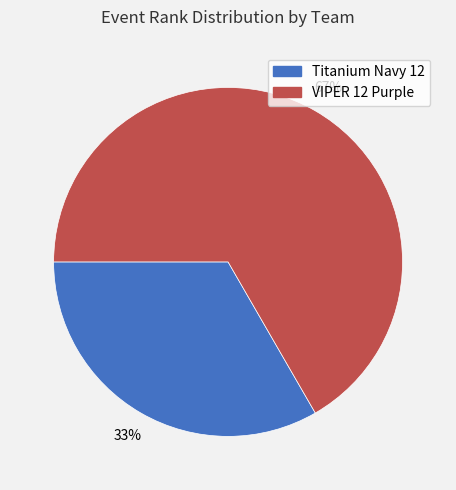

To the nearest percent, what portion does Titanium Navy 12 represent?

33%